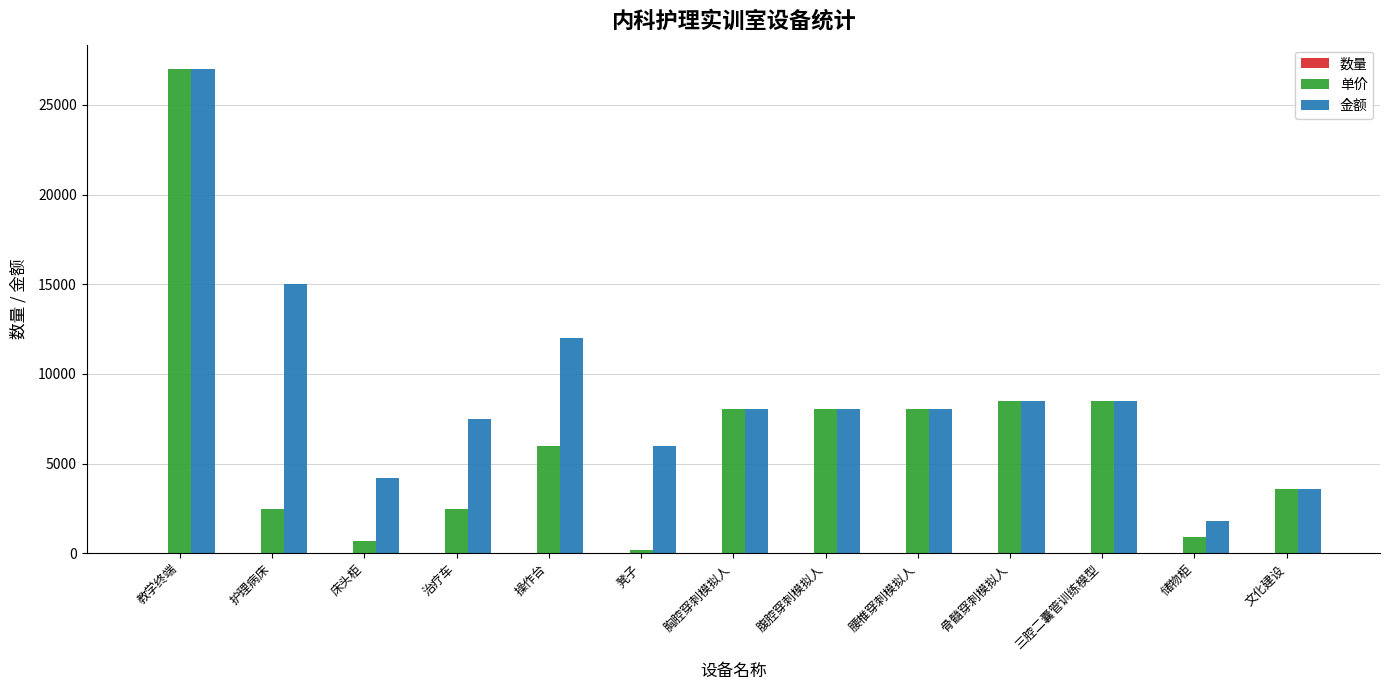

The 金额 series shows 7500 at 治疗车. True or false?

True